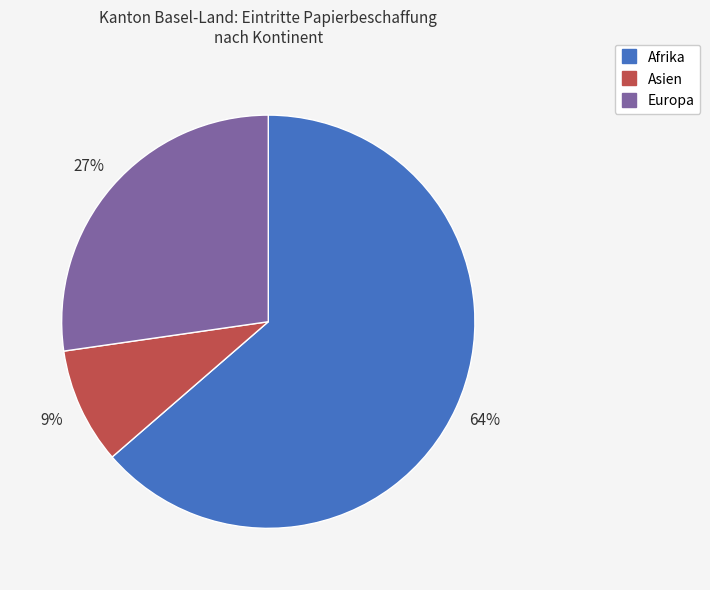

Does any single category account for the majority?

Yes